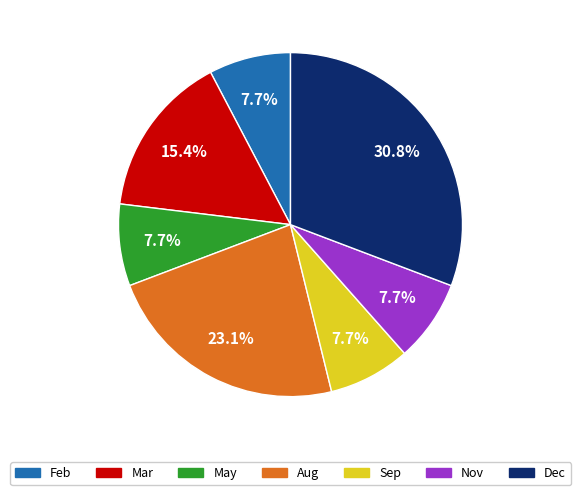

Count the number of slices in the pie.

7